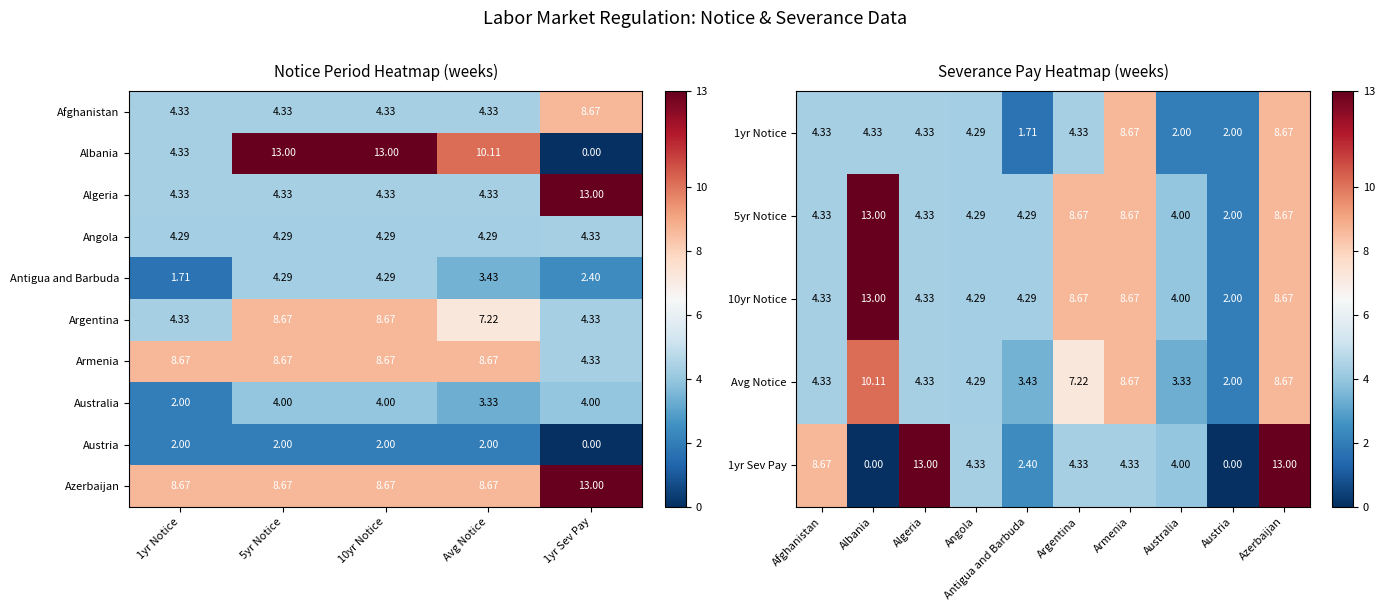

What is the average value of the Albania series?

8.1